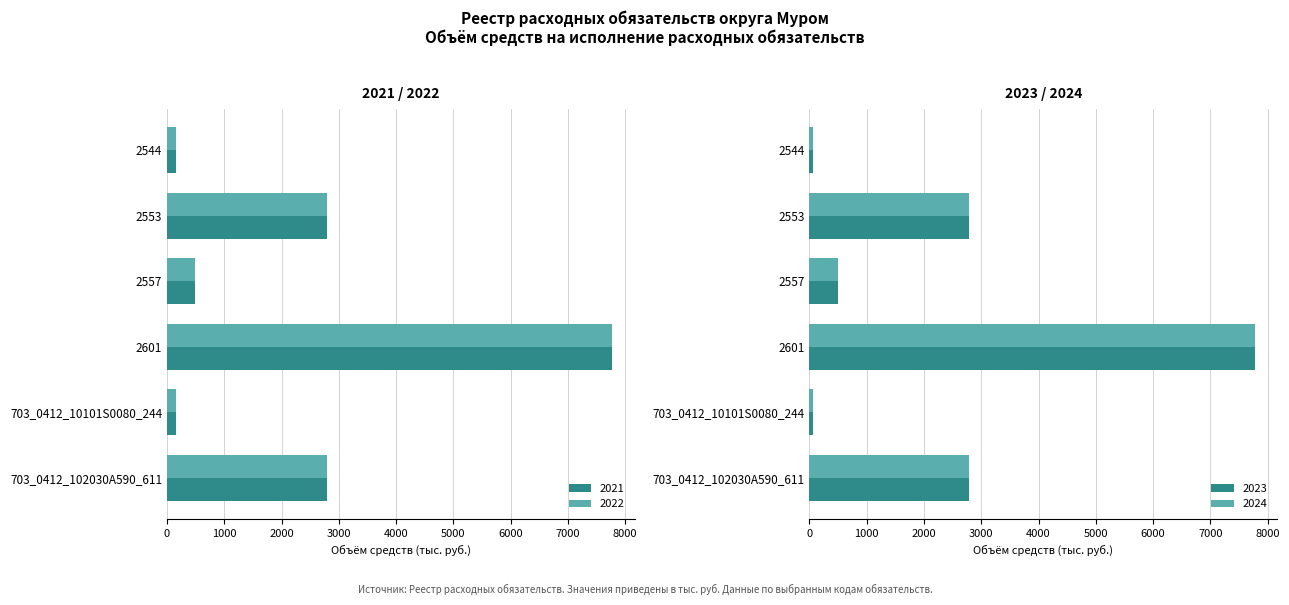

List the labels in order of 2022 value, largest first.

2601, 2553, 703_0412_102030A590_611, 2557, 2544, 703_0412_10101S0080_244